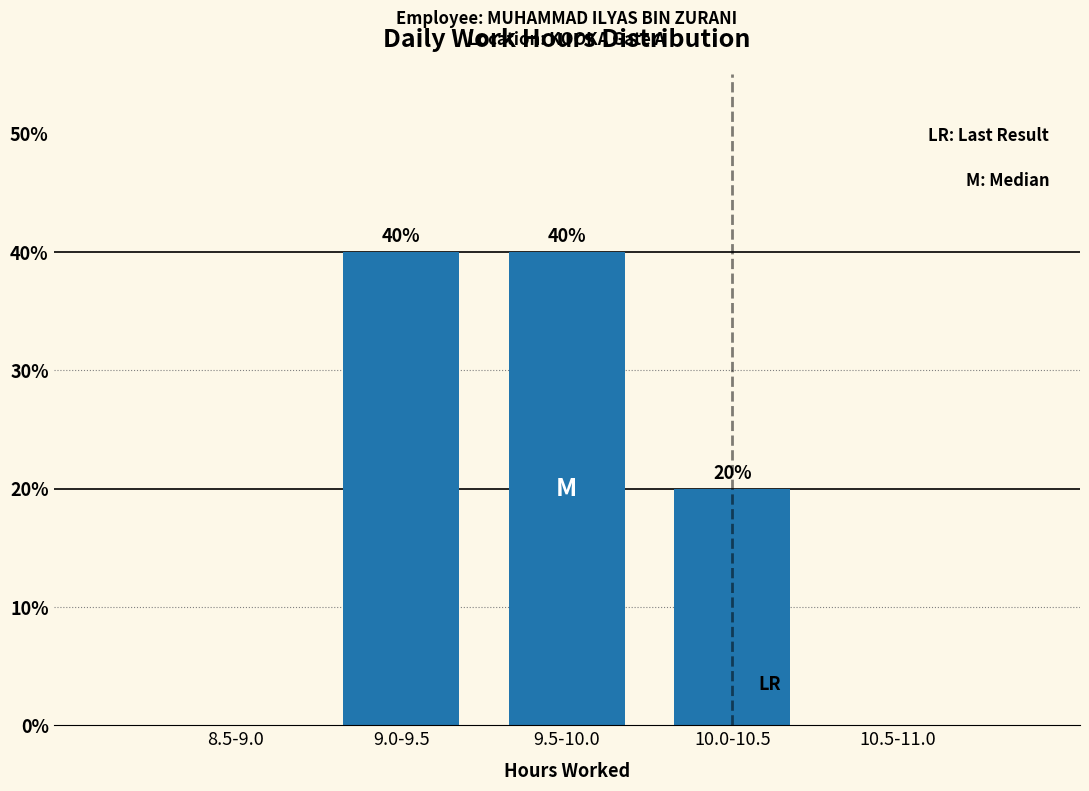

Reading left to right, extract all data points from this chart.

8.5-9.0=0	9.0-9.5=40	9.5-10.0=40	10.0-10.5=20	10.5-11.0=0